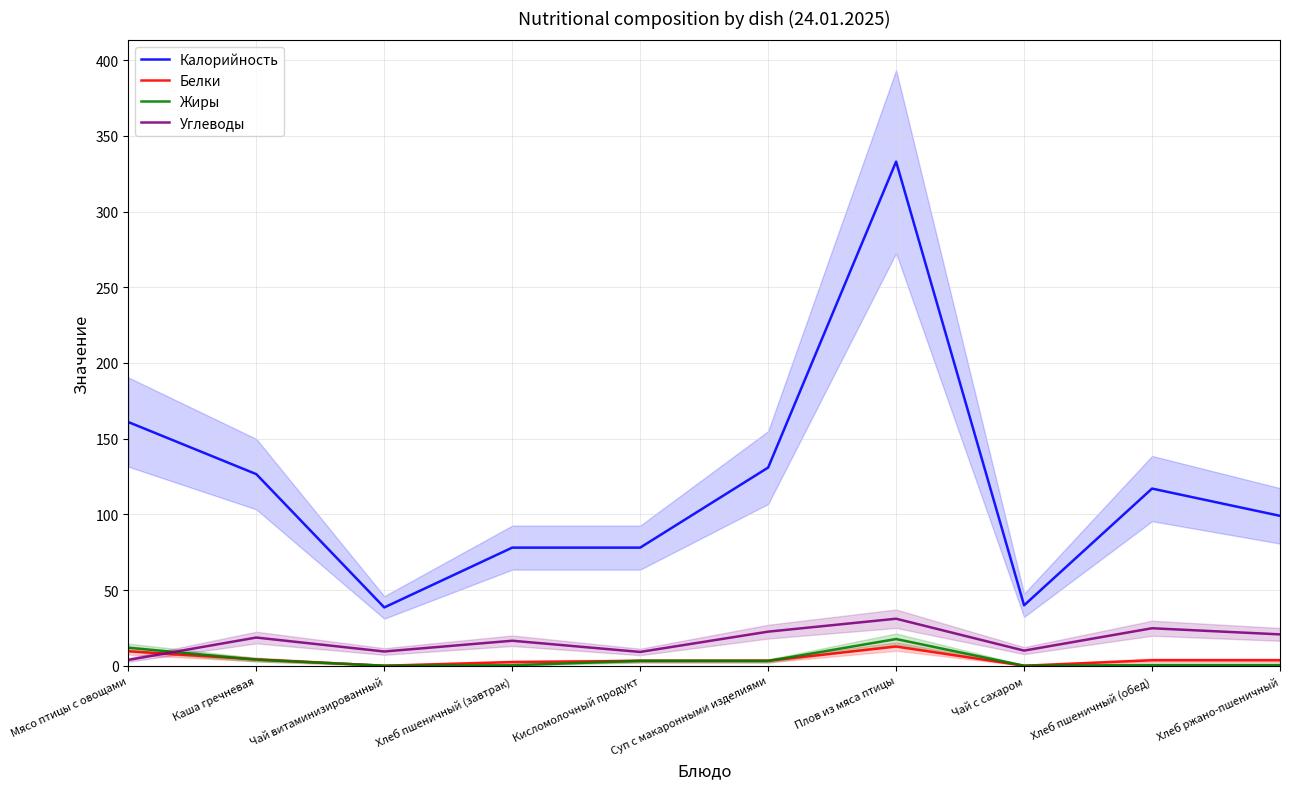

At how many categories does at least one series exceed 252?

1